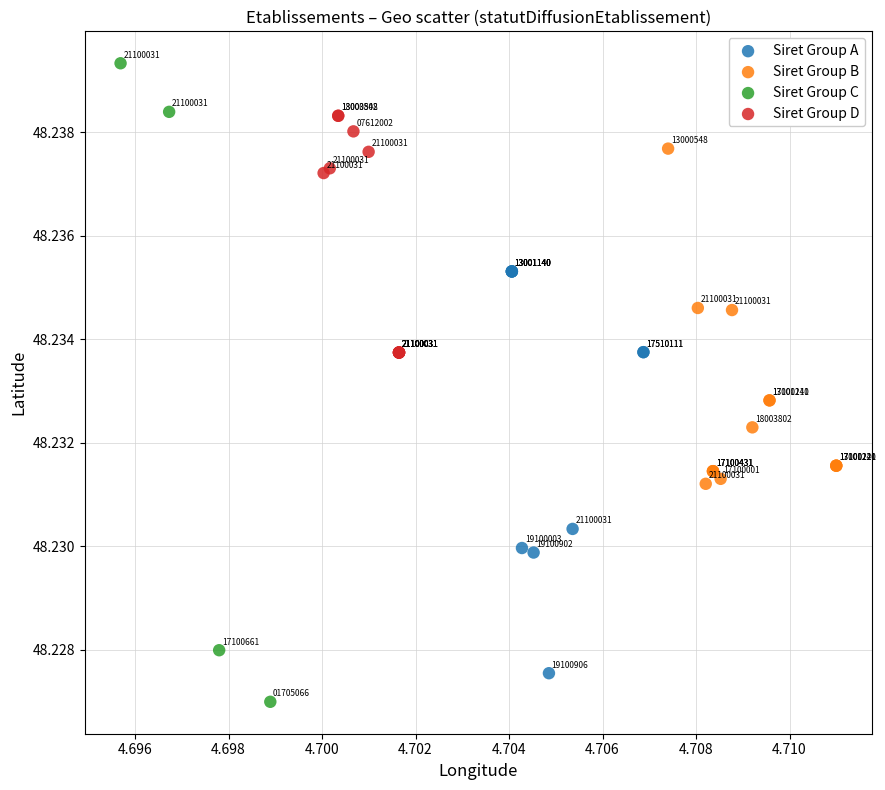

Which series contains the highest Y value?

Siret Group C